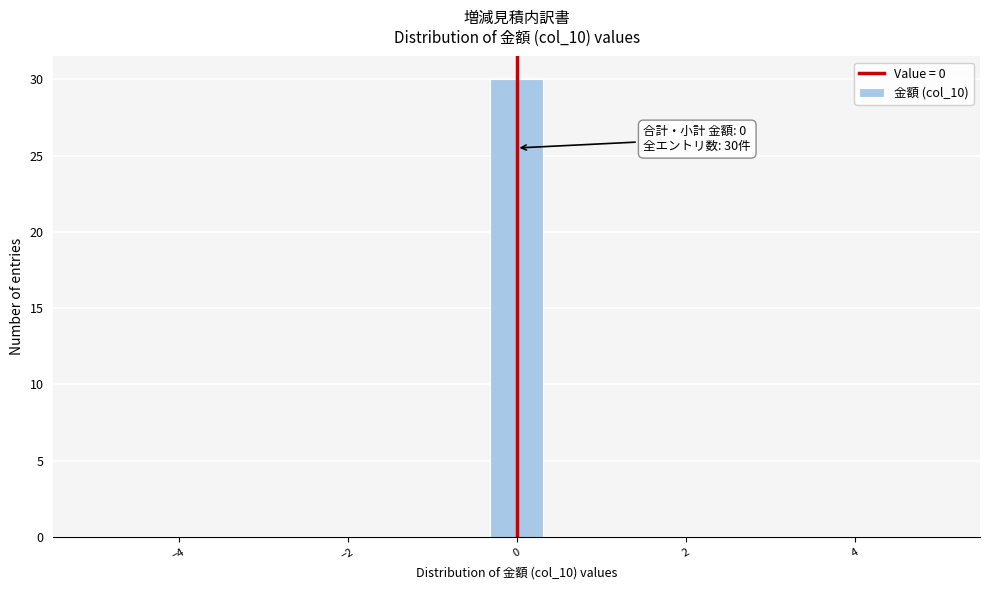

Around what value on the x-axis is the tallest bar? Give the approximate position of its centre, as read against the axis.

0.0